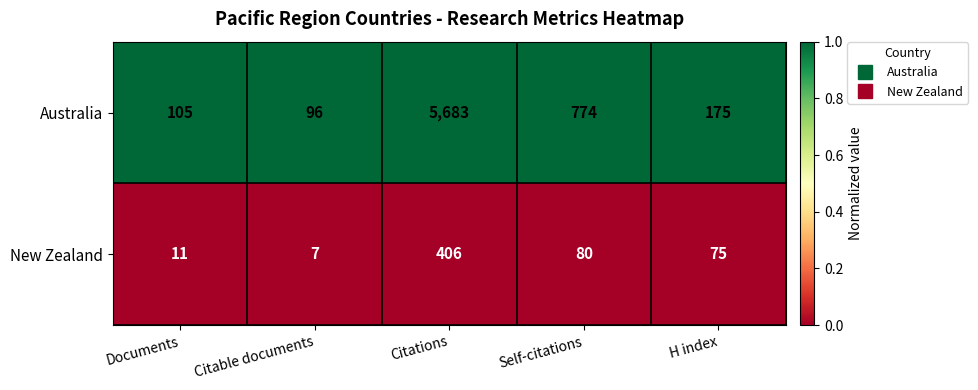

Which series changed the most between Documents and H index?

Australia